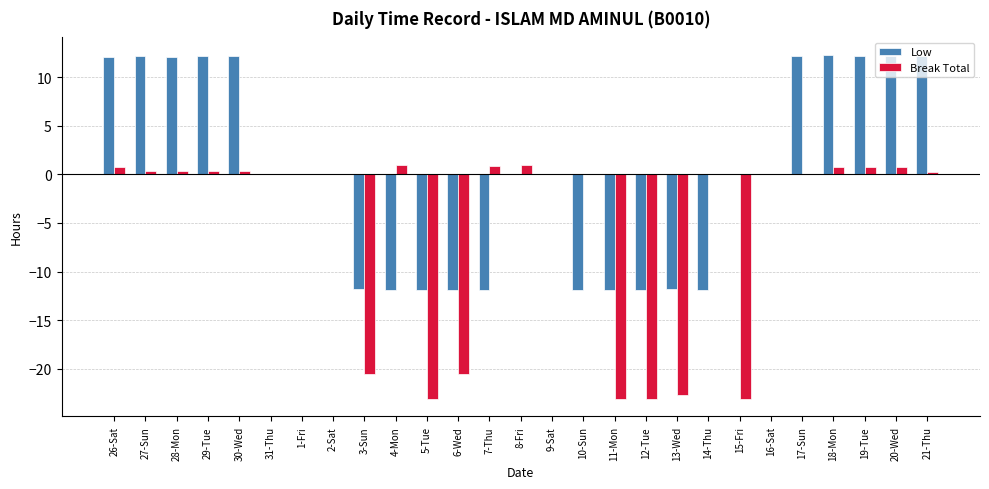

Are the bars horizontal?

No